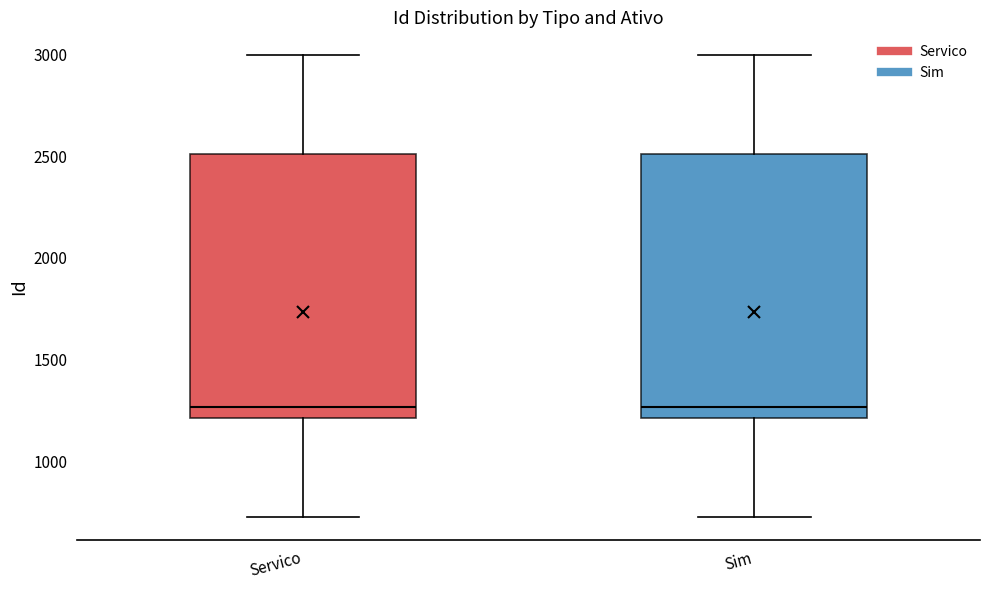

Reading left to right, transcribe this box plot: for each box, give where its median line is, the range the box spans, and where its two whiskers end, as read against the y-axis. The values are not printed on the chart, so give them approximately, as read against the axis.

Servico: median 1250, box 1200 to 2500, whiskers 750 to 3000
Sim: median 1250, box 1200 to 2500, whiskers 750 to 3000